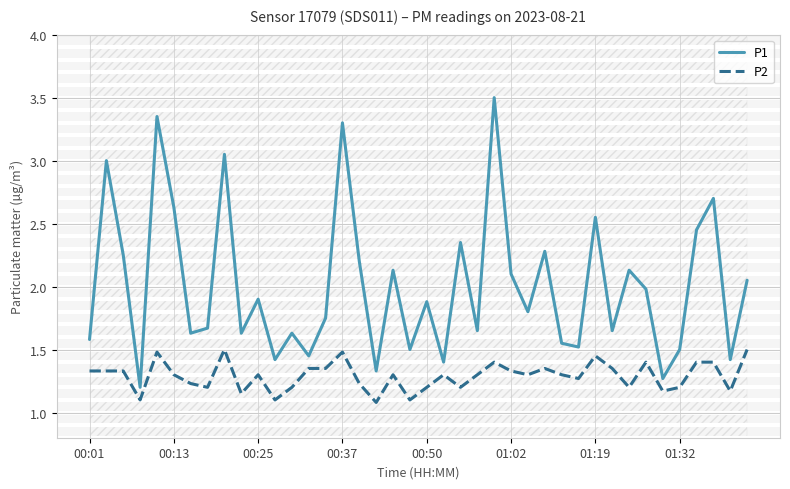

At which category is the sum across all series the highest?

24